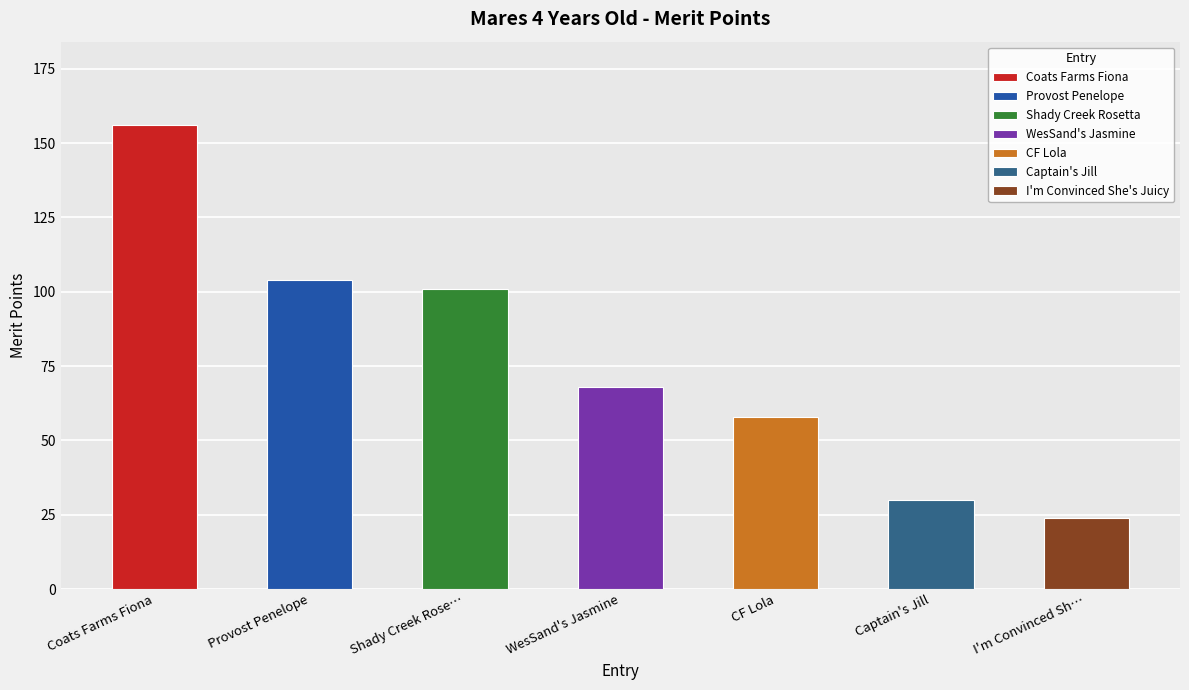

What is the label of the 6th bar from the left?

Captain's Jill